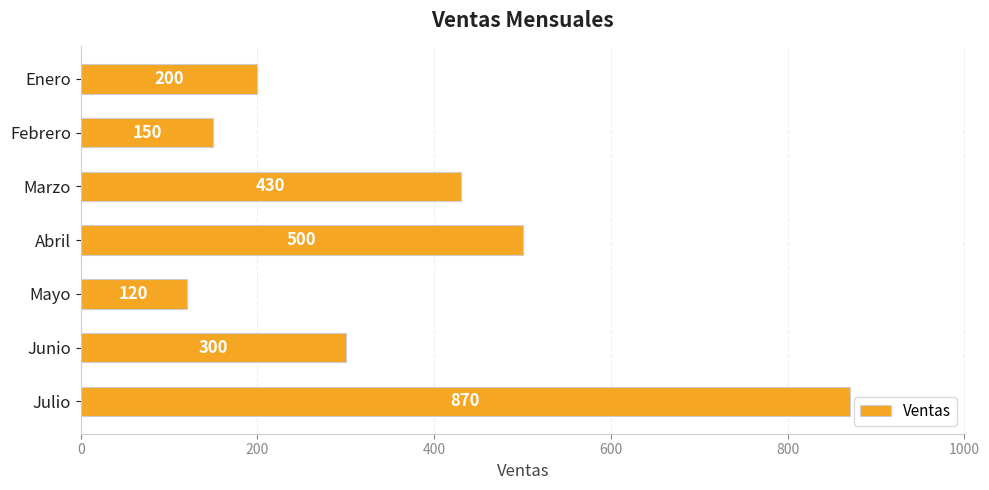

How many series are shown in this chart?

1